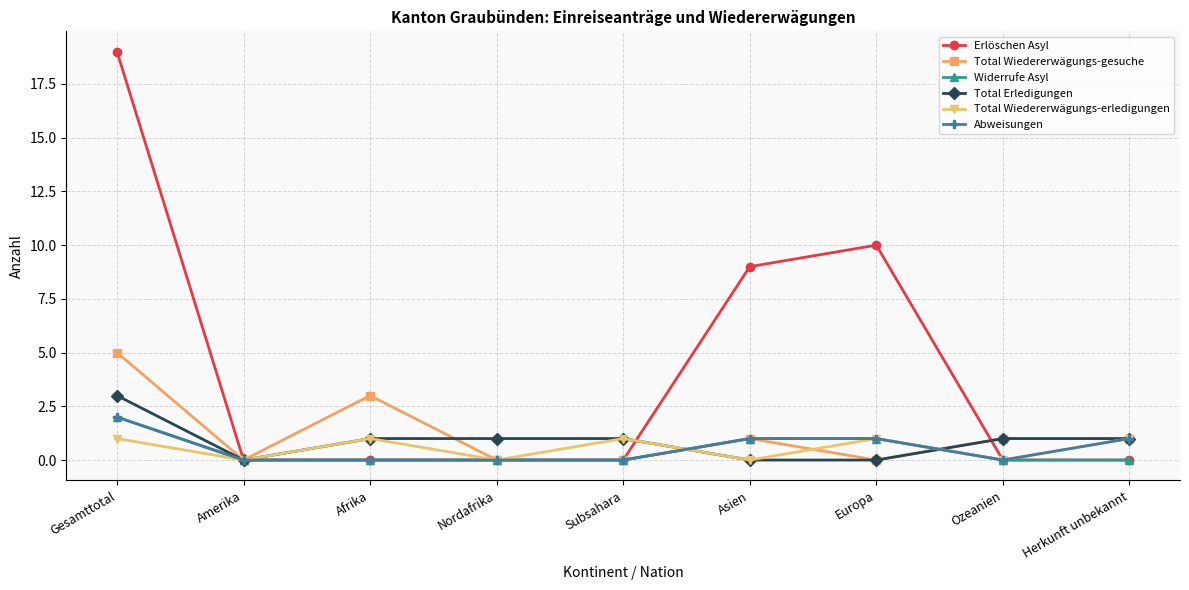

What is the difference between the highest and lowest values at Europa?

10